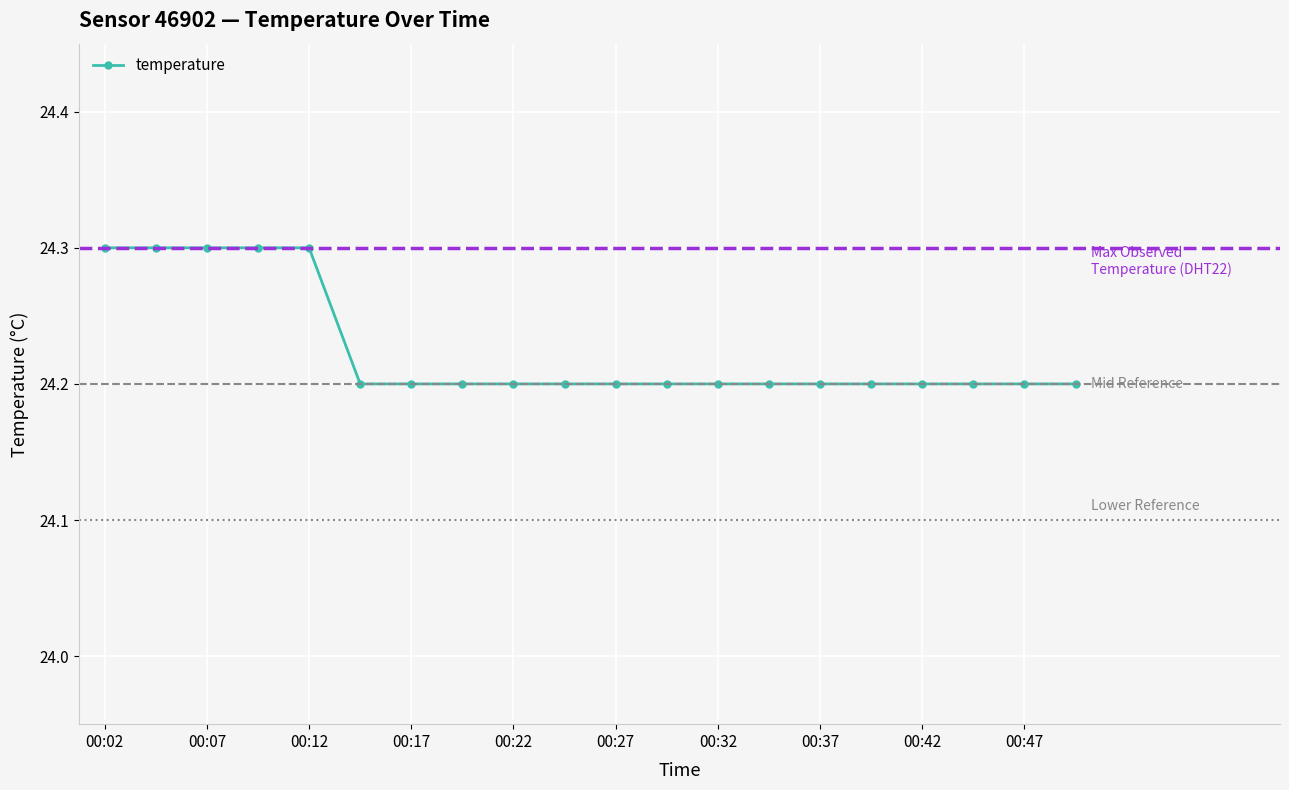

How many data points does each series have?

20